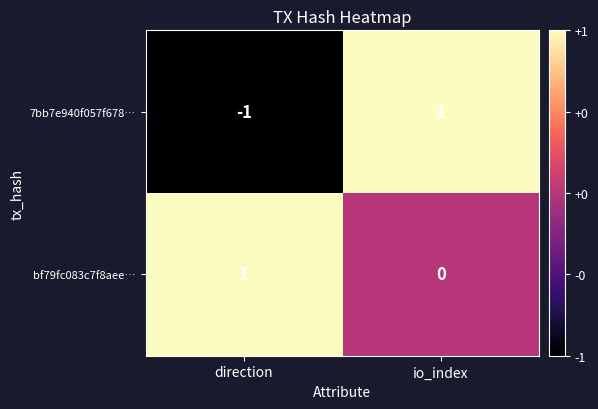

List the labels in order of 7bb7e940f057f678… value, smallest first.

direction, io_index